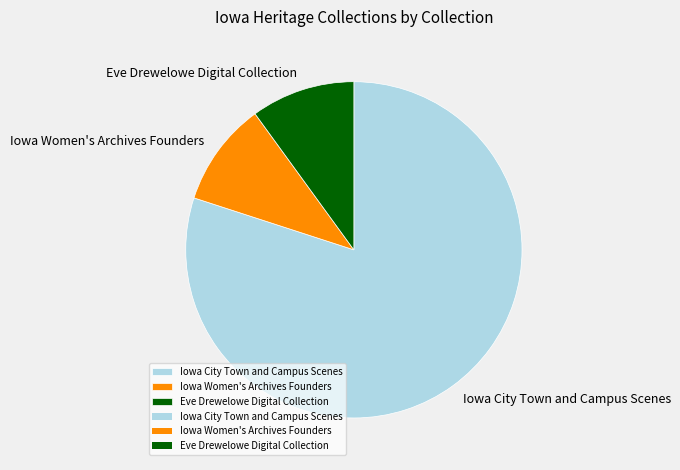

Do Iowa Women's Archives Founders and Iowa City Town and Campus Scenes together represent more than half of the pie?

Yes